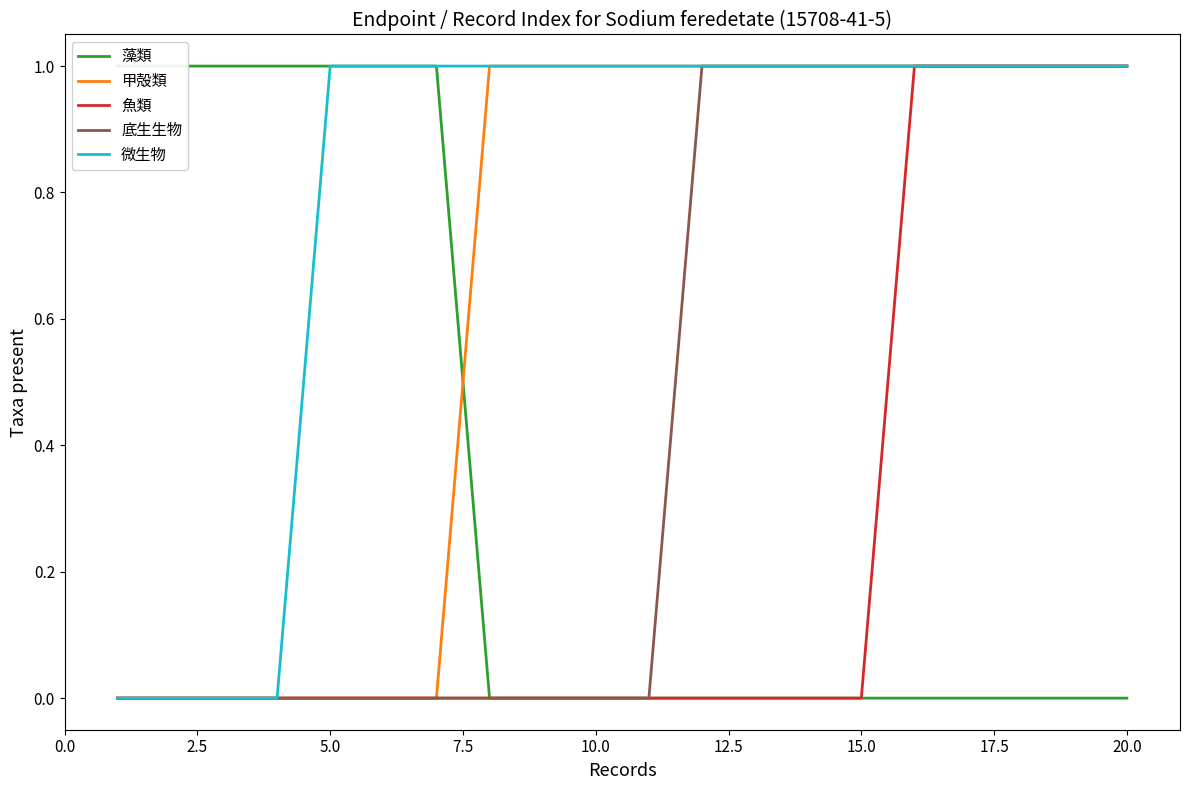

True or false: 底生生物 has more than 0 interior local peaks.

False